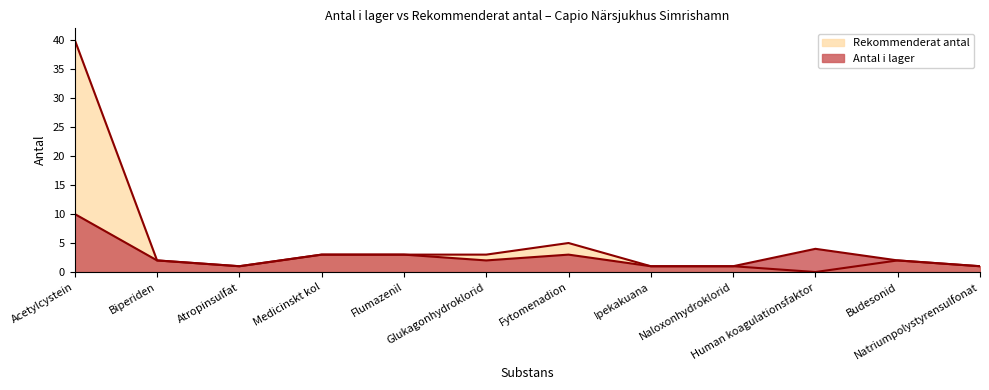

Reading left to right, extract all data points from this chart.

Antal i lager: Acetylcystein=10	Biperiden=2	Atropinsulfat=1	Medicinskt kol=3	Flumazenil=3	Glukagonhydroklorid=2	Fytomenadion=3	Ipekakuana=1	Naloxonhydroklorid=1	Human koagulationsfaktor=4	Budesonid=2	Natriumpolystyrensulfonat=1
Rekommenderat antal: Acetylcystein=40	Biperiden=2	Atropinsulfat=1	Medicinskt kol=3	Flumazenil=3	Glukagonhydroklorid=3	Fytomenadion=5	Ipekakuana=1	Naloxonhydroklorid=1	Human koagulationsfaktor=0	Budesonid=2	Natriumpolystyrensulfonat=1